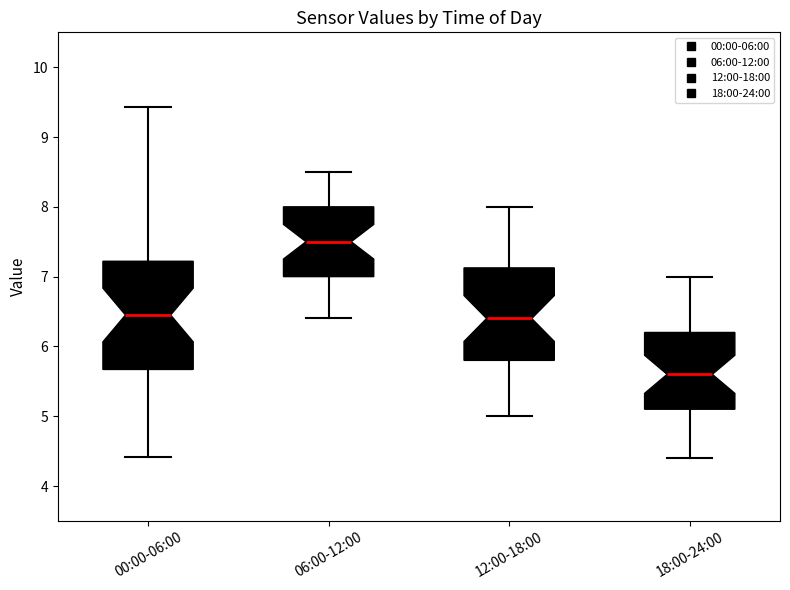

Reading left to right, transcribe this box plot: for each box, give where its median line is, the range the box spans, and where its two whiskers end, as read against the y-axis. The values are not printed on the chart, so give them approximately, as read against the axis.

00:00-06:00: median 6.5, box 5.7 to 7.2, whiskers 4.4 to 9.4
06:00-12:00: median 7.5, box 7.0 to 8.0, whiskers 6.4 to 8.5
12:00-18:00: median 6.4, box 5.8 to 7.1, whiskers 5.0 to 8.0
18:00-24:00: median 5.6, box 5.1 to 6.2, whiskers 4.4 to 7.0